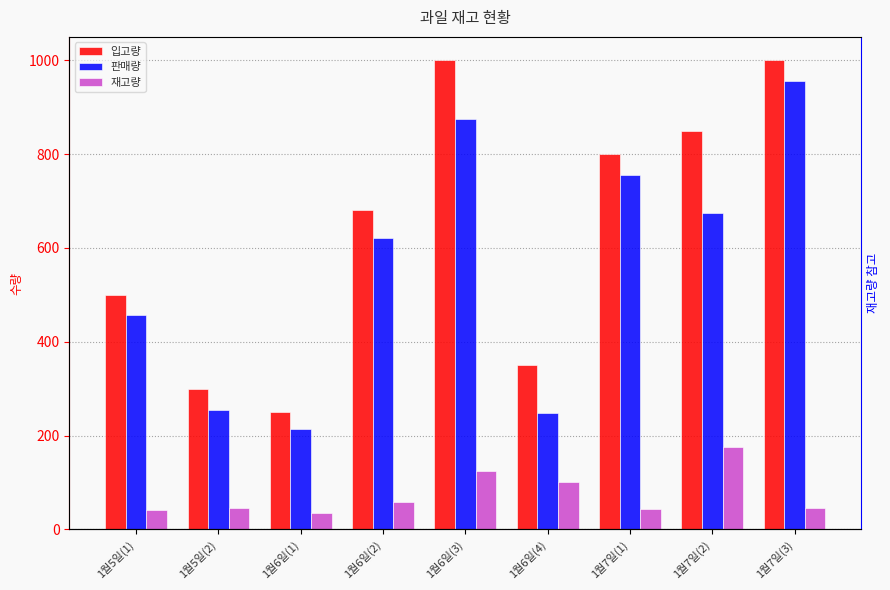

Which category has the highest value in the 판매량 series?

1월7일(3)